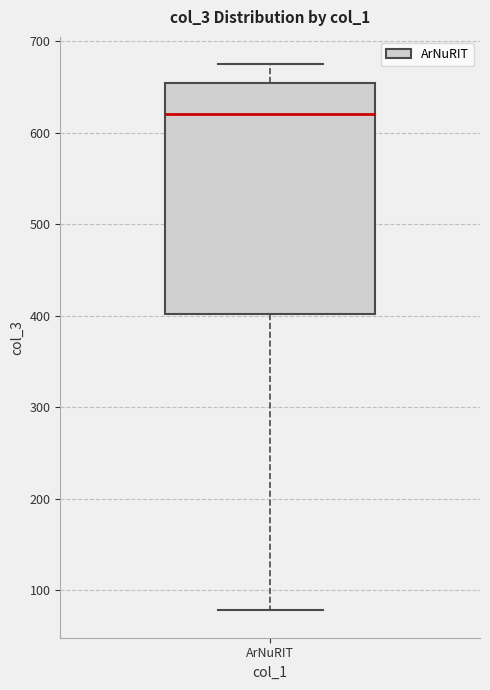

Read this box plot against the y-axis: the position of the median line, the range covered by the box, and the ends of both whiskers. The values are not printed on the chart, so give them approximately, as read against the axis.

median 620, box 400 to 650, whiskers 80 to 680